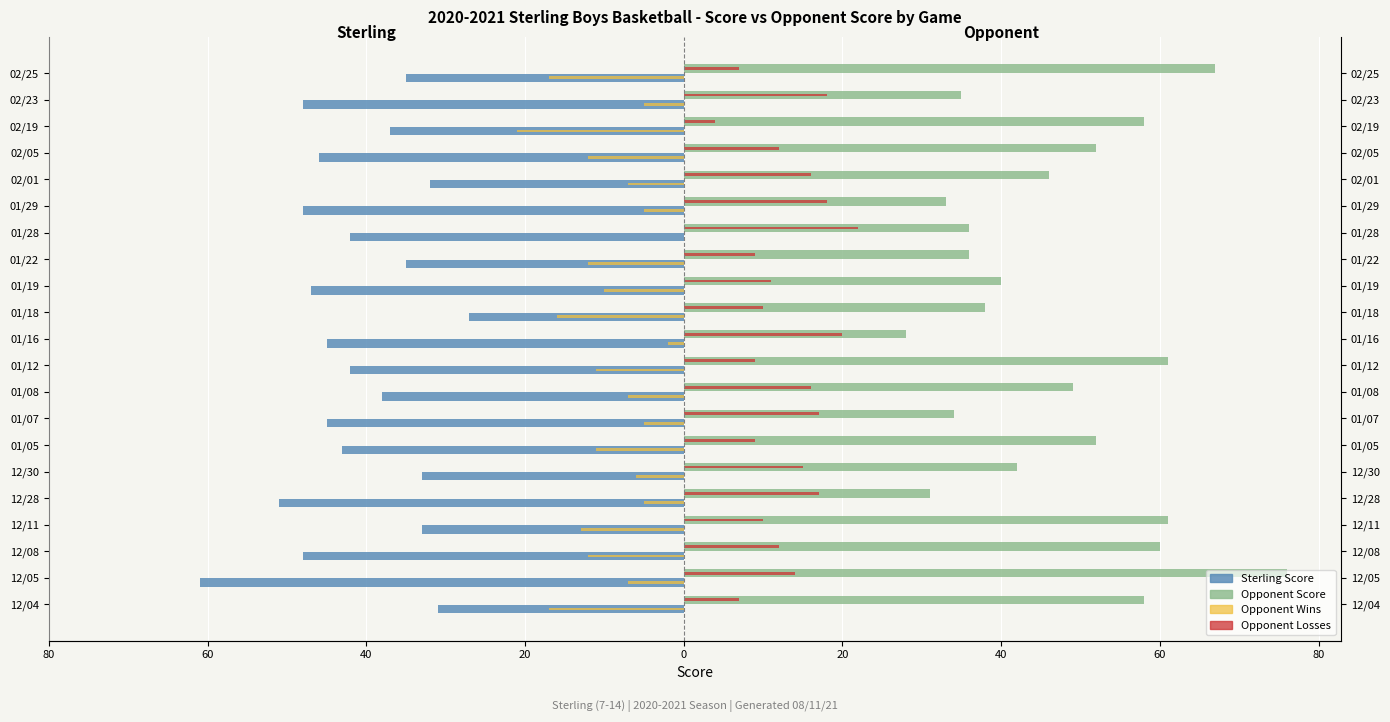

Is it true that Sterling Score equals -16 at 01/05?

False